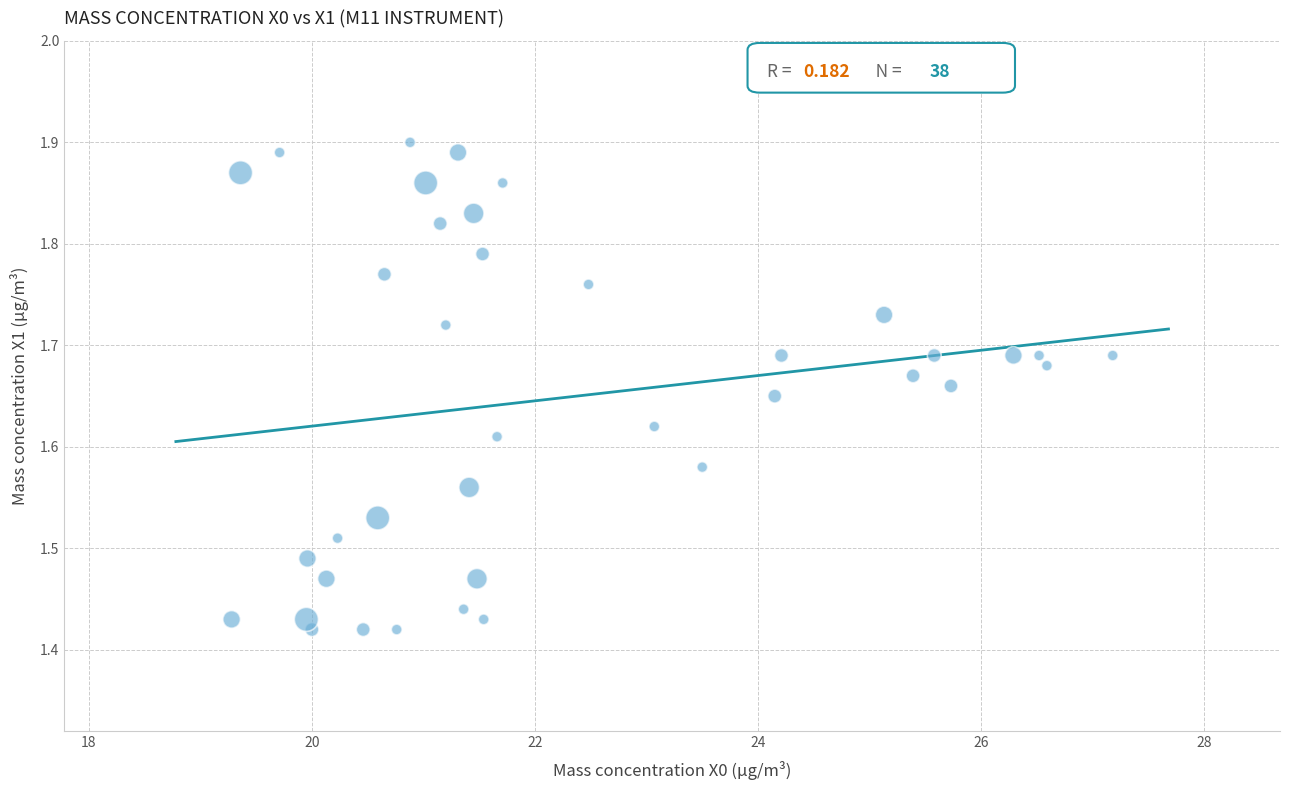

What is the range of Y values (max minus min)?

0.5